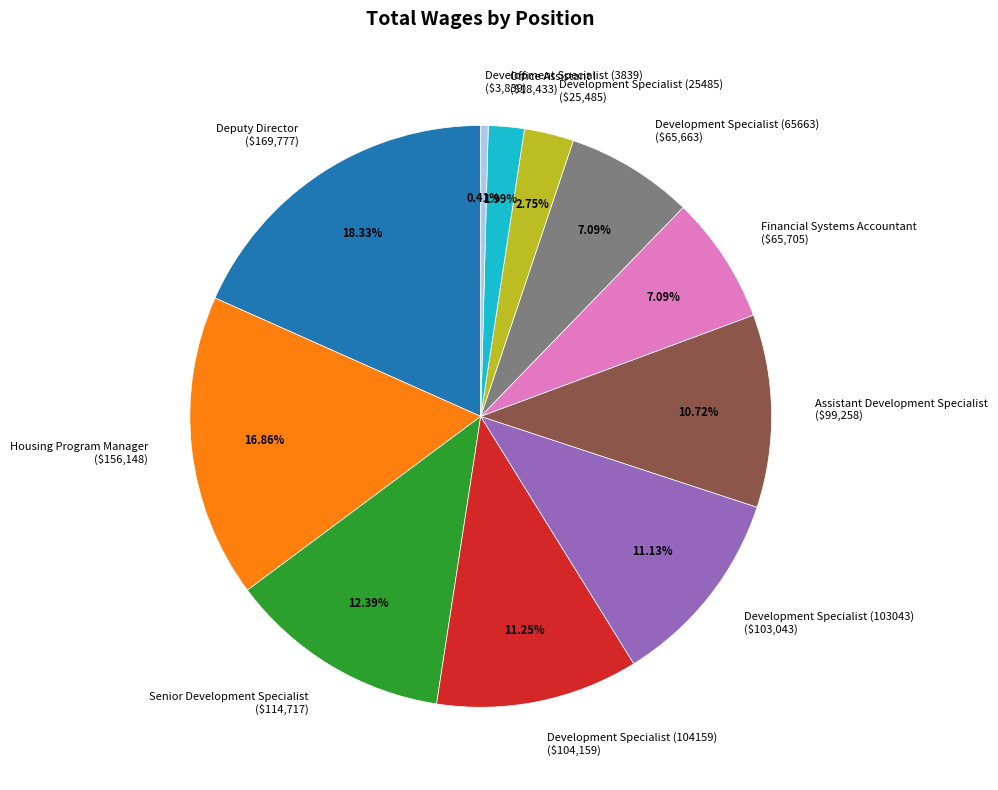

What is the ratio of the value at Assistant Development Specialist to the value at Development Specialist (65663)?

1.5